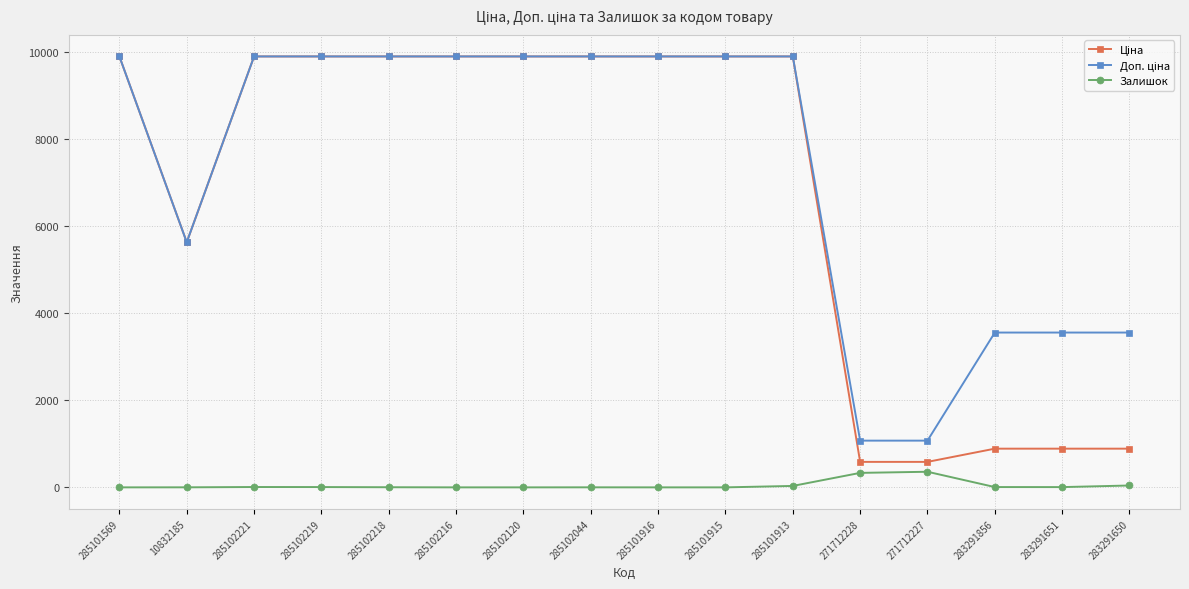

What is the total value across all series at 271712227?

2019.4